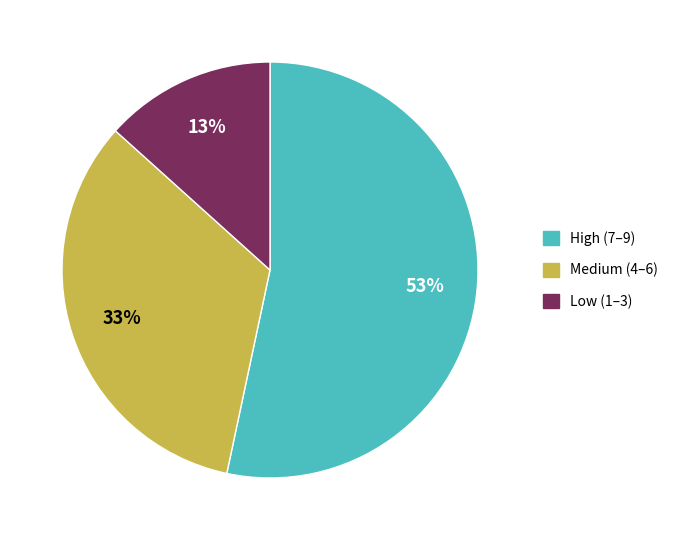

How many slices are in this pie chart?

3